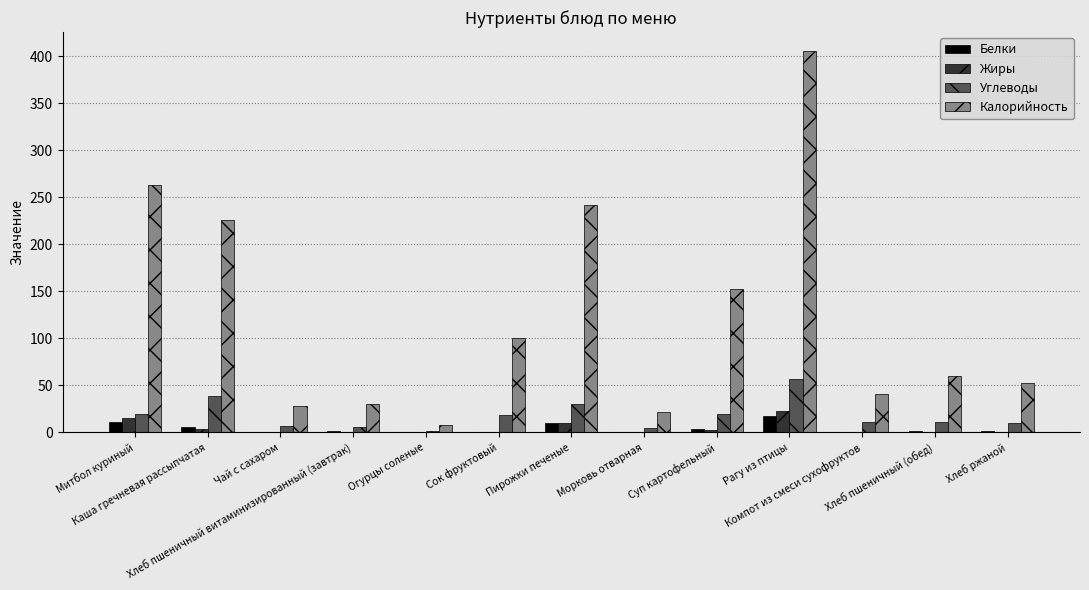

What are all the series names shown in the legend?

Белки, Жиры, Углеводы, Калорийность